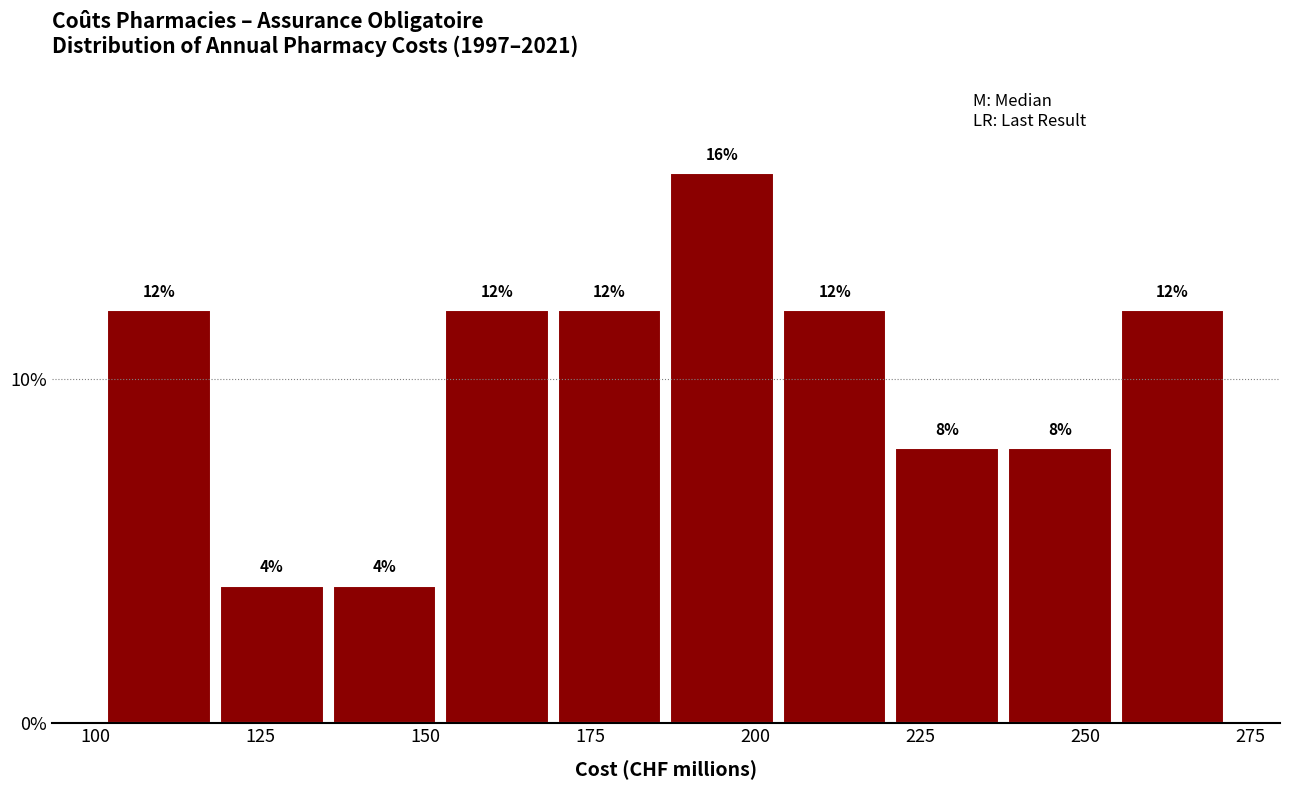

Around what value on the x-axis is the tallest bar? Give the approximate position of its centre, as read against the axis.

195